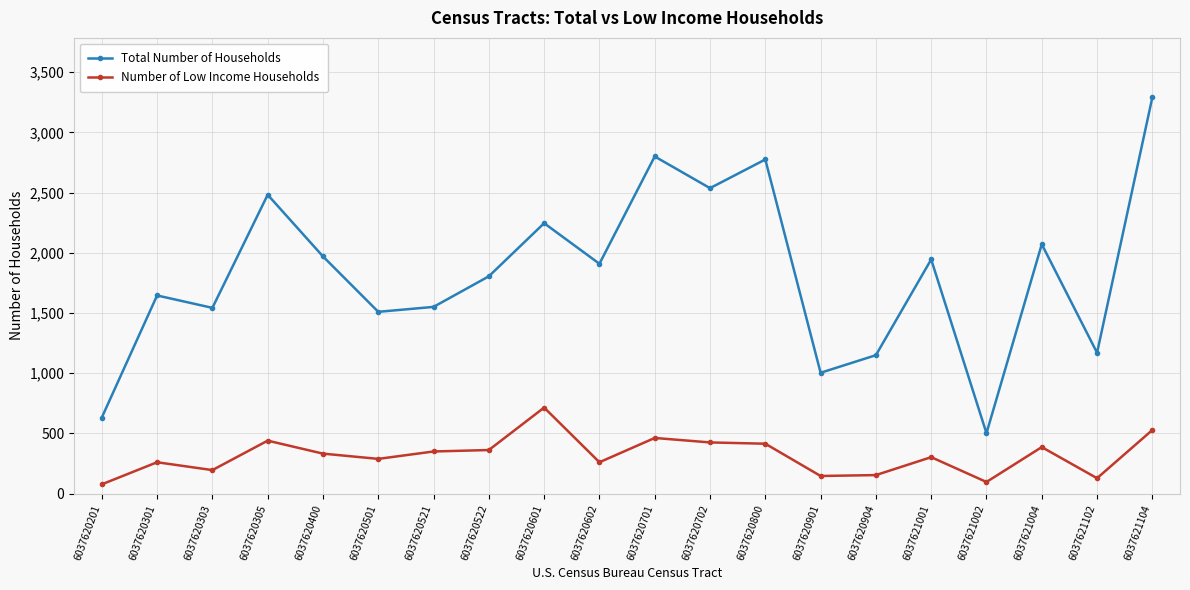

Which series has the largest range (max minus min)?

Total Number of Households